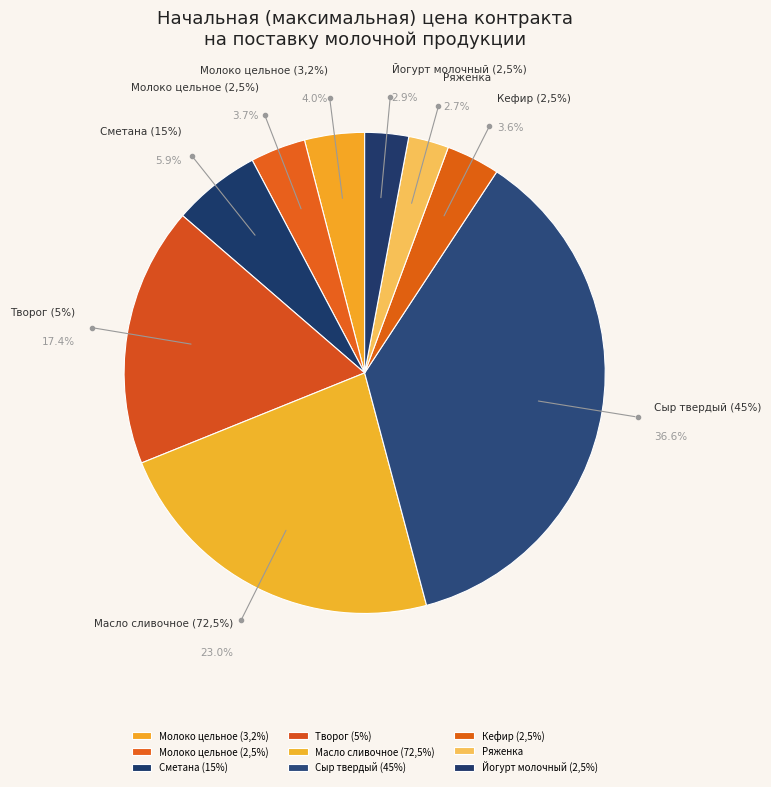

Rank the categories by value from lowest to highest.

Ряженка, Йогурт молочный (2,5%), Кефир (2,5%), Молоко цельное (2,5%), Молоко цельное (3,2%), Сметана (15%), Творог (5%), Масло сливочное (72,5%), Сыр твердый (45%)